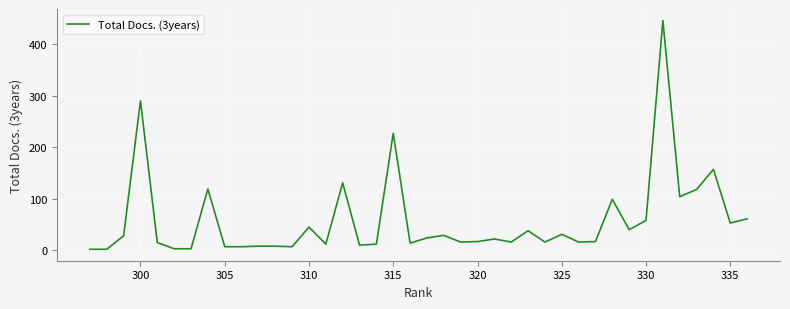

What is the maximum value shown in the chart?

446